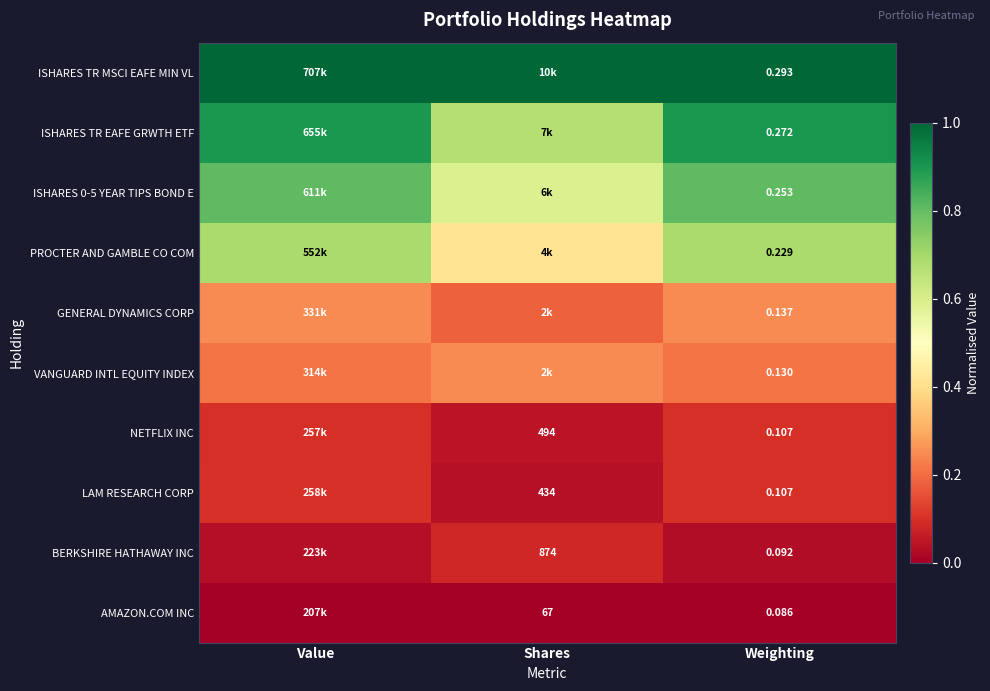

Is the value of LAM RESEARCH CORP at Shares greater than the value of ISHARES 0-5 YEAR TIPS BOND E at Weighting?

Yes